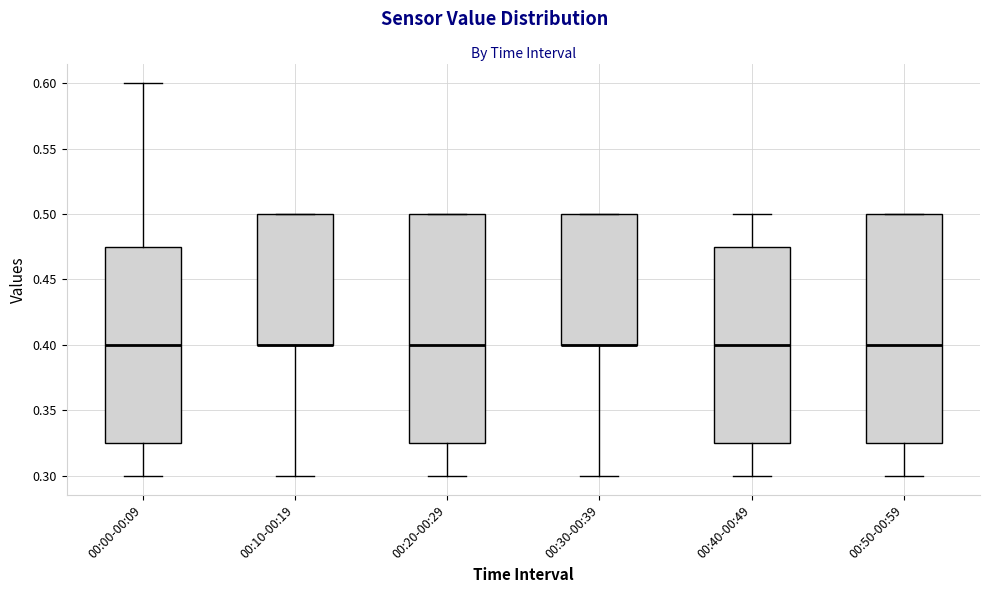

Reading left to right, read every box against the y-axis: the position of its median line, the range the box covers, and the ends of its whiskers. The values are not printed on the chart, so give them approximately, as read against the axis.

00:00-00:09: median 0.400, box 0.325 to 0.475, whiskers 0.300 to 0.600
00:10-00:19: median 0.400 (drawn on the box's lower edge), box 0.400 to 0.500, whiskers 0.300 to 0.500
00:20-00:29: median 0.400, box 0.325 to 0.500, whiskers 0.300 to 0.500
00:30-00:39: median 0.400 (drawn on the box's lower edge), box 0.400 to 0.500, whiskers 0.300 to 0.500
00:40-00:49: median 0.400, box 0.325 to 0.475, whiskers 0.300 to 0.500
00:50-00:59: median 0.400, box 0.325 to 0.500, whiskers 0.300 to 0.500